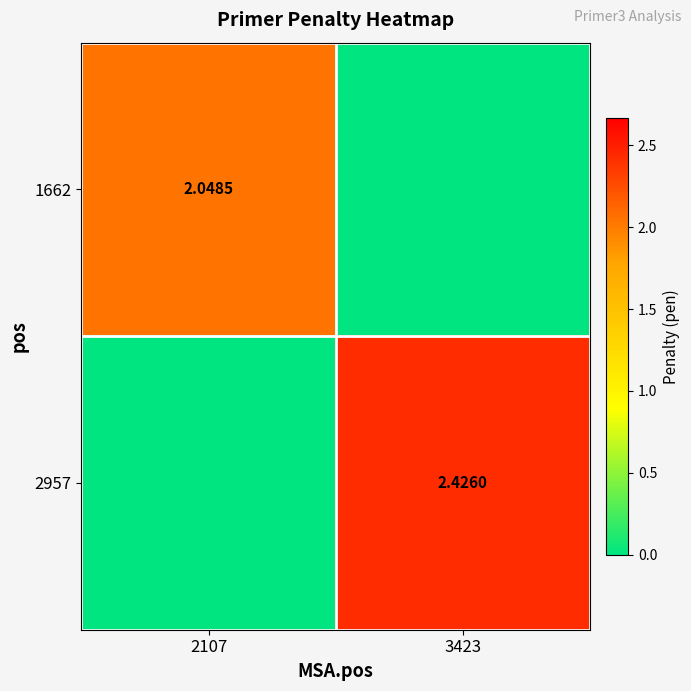

What is the difference between the highest and lowest values at 3423?

2.4